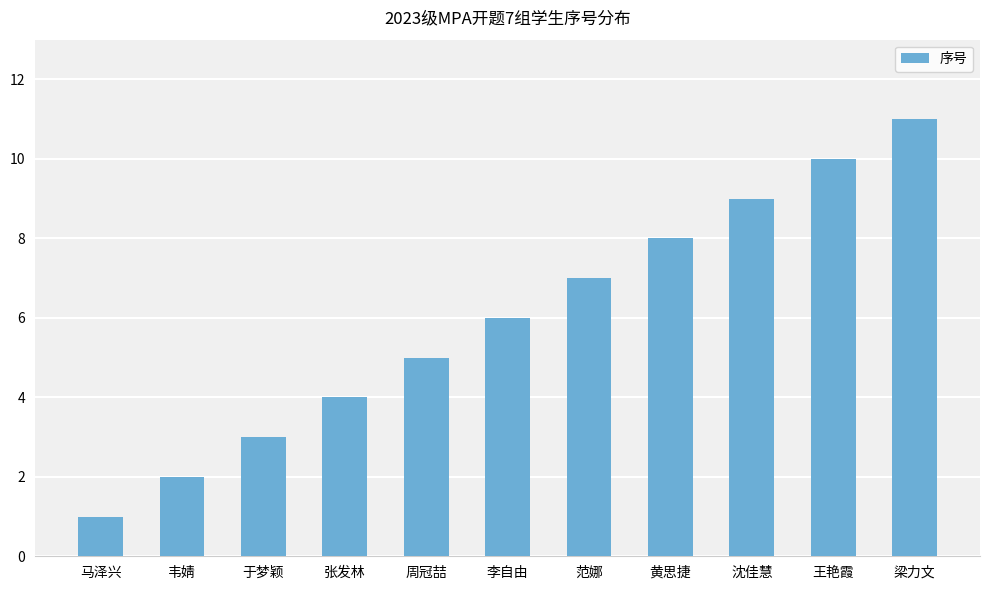

What is the sum of all values?

66